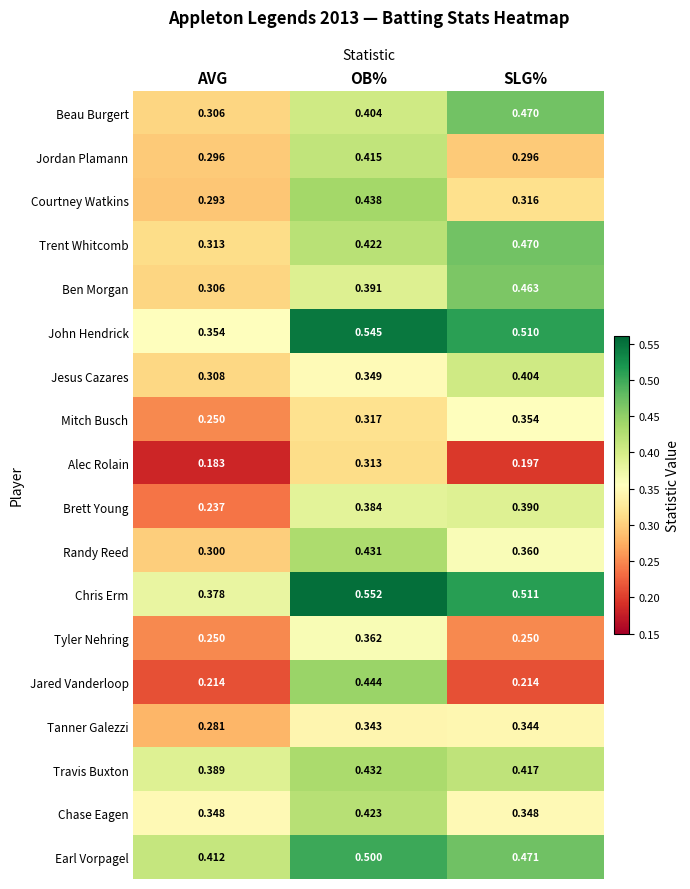

Which label corresponds to the smallest value in the chart?

AVG